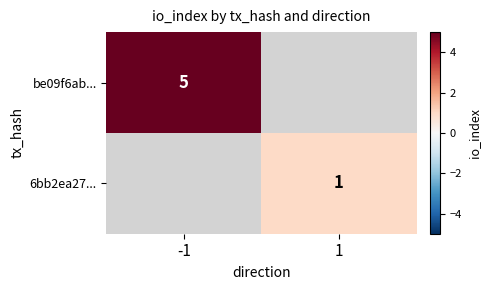

True or false: be09f6ab... has a value of 5 at -1.

True